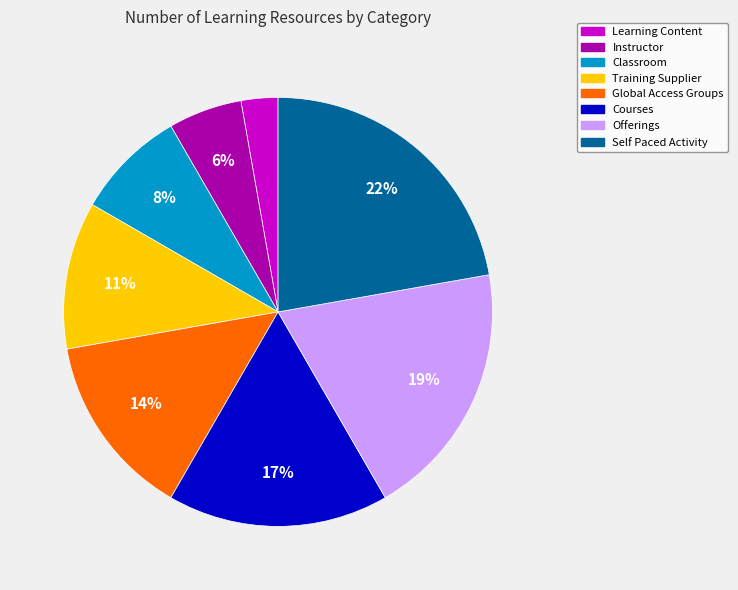

Is there a majority slice in this chart?

No